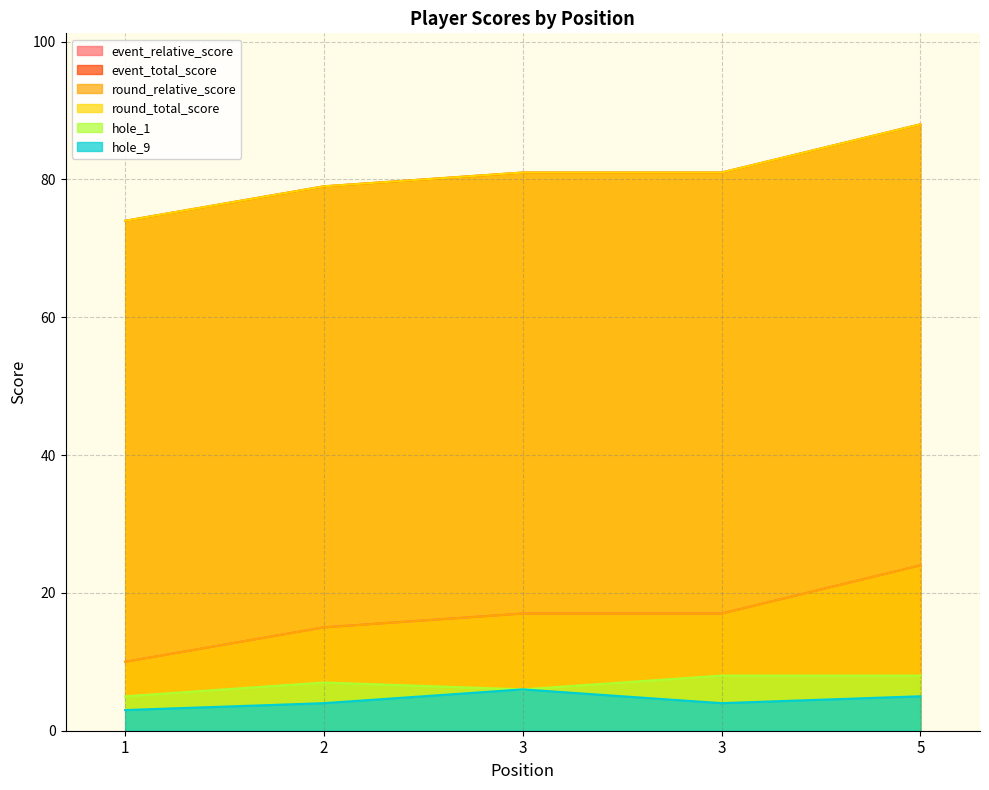

Is it true that round_total_score equals 17 at 3?

True